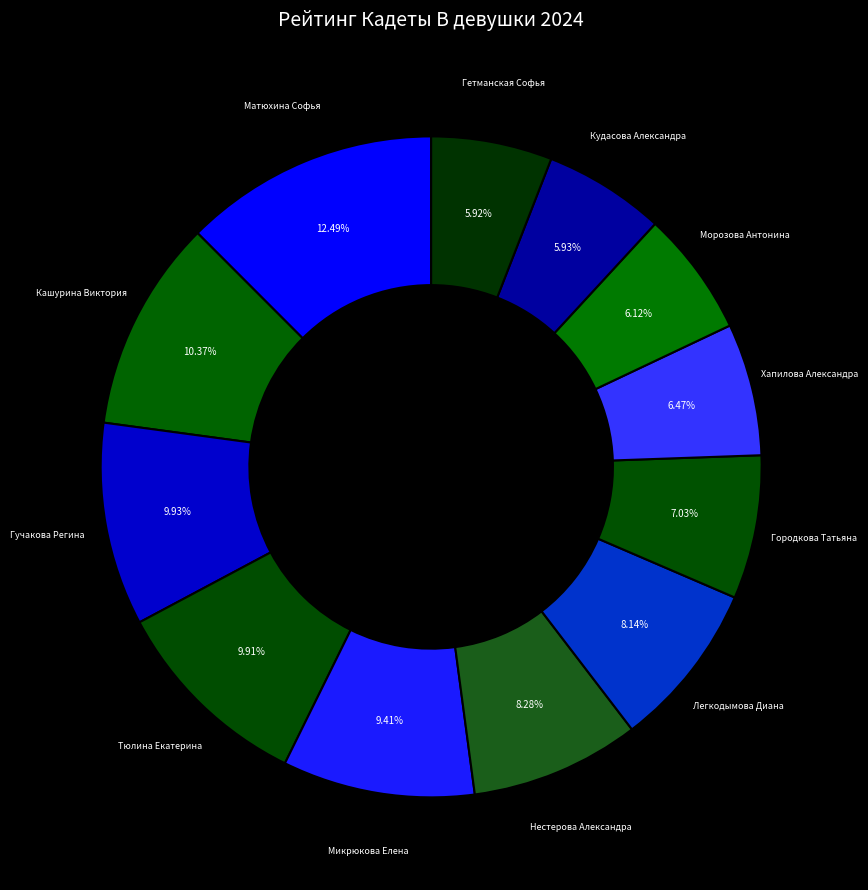

Count the number of slices in the pie.

12